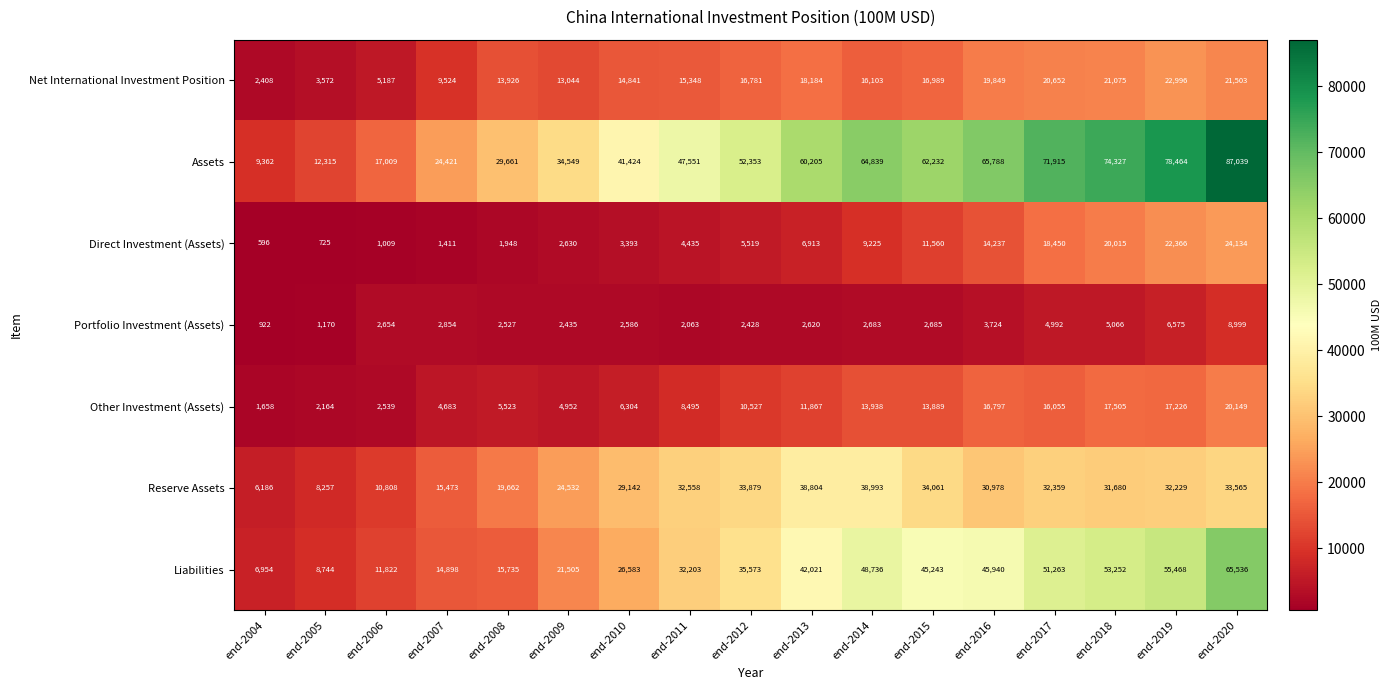

List the labels in order of Net International Investment Position value, largest first.

end-2019, end-2020, end-2018, end-2017, end-2016, end-2013, end-2015, end-2012, end-2014, end-2011, end-2010, end-2008, end-2009, end-2007, end-2006, end-2005, end-2004